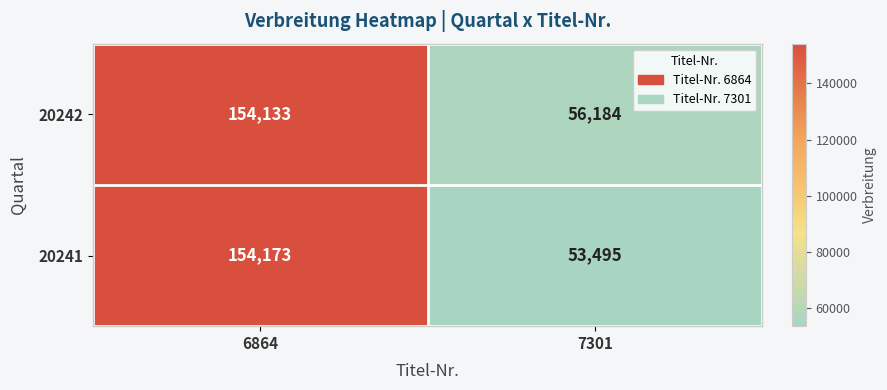

The value of 20242 at 6864 is 154133. True or false?

True